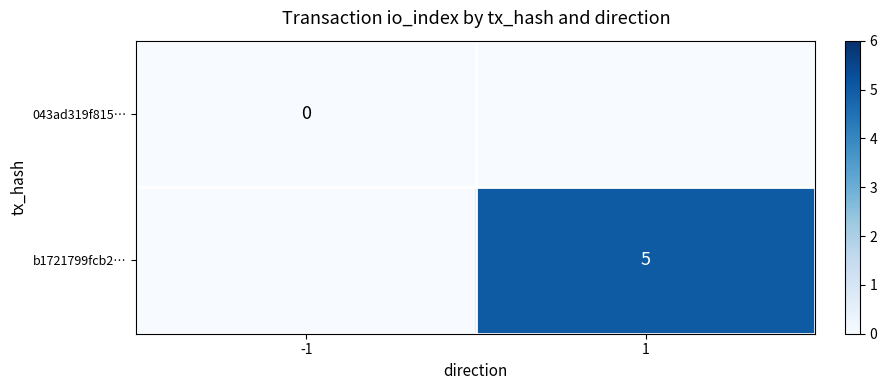

True or false: b1721799fcb2… has a value of 7 at 1.

False